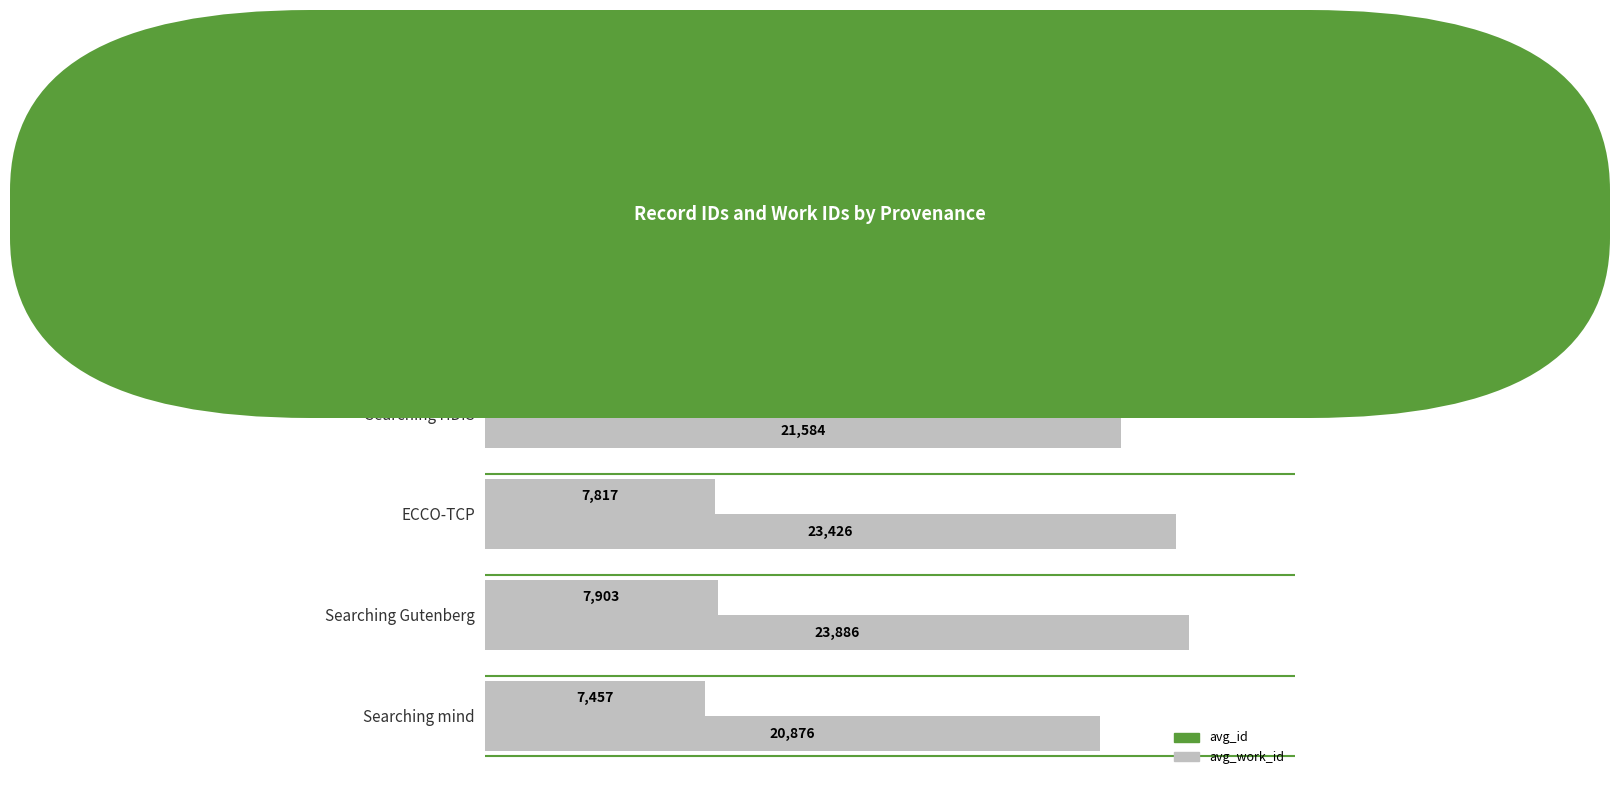

Which series has the largest total across all categories?

avg_id